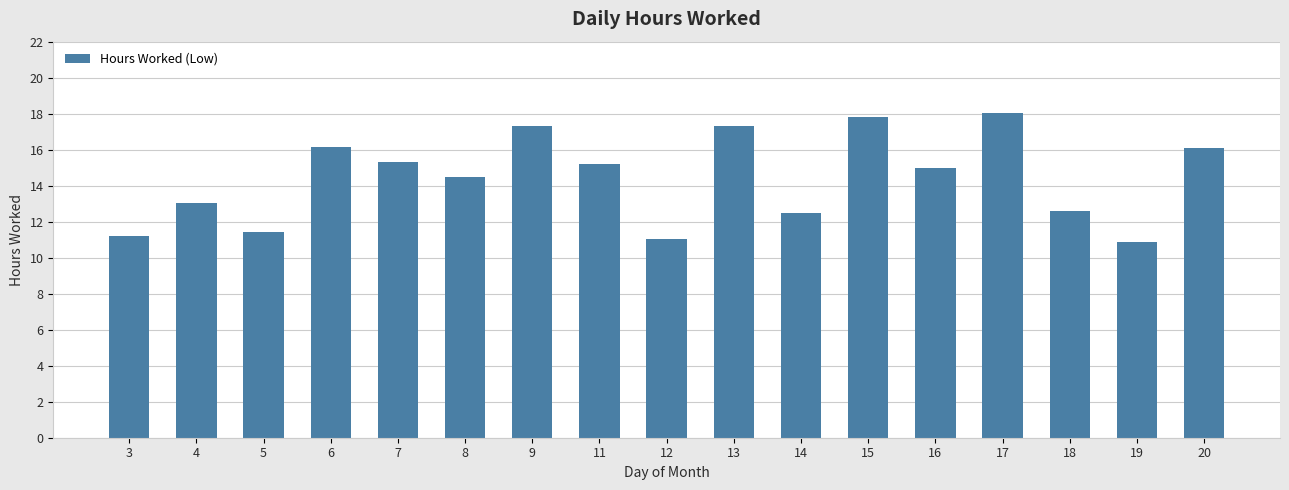

Reading left to right, list all the values displayed in this chart.

11.2	13.1	11.4	16.2	15.3	14.5	17.3	15.2	11.0	17.3	12.5	17.8	15.0	18.0	12.6	10.9	16.1